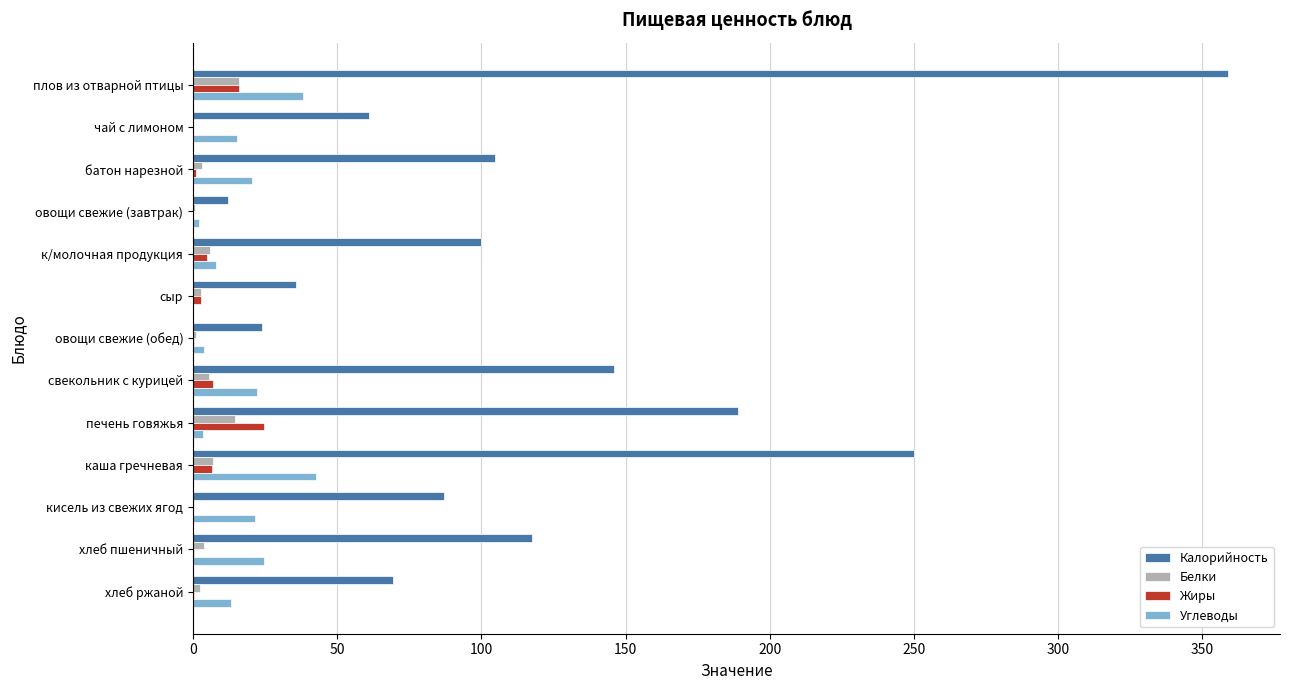

Is the value of Калорийность at чай с лимоном greater than the value of Углеводы at сыр?

Yes